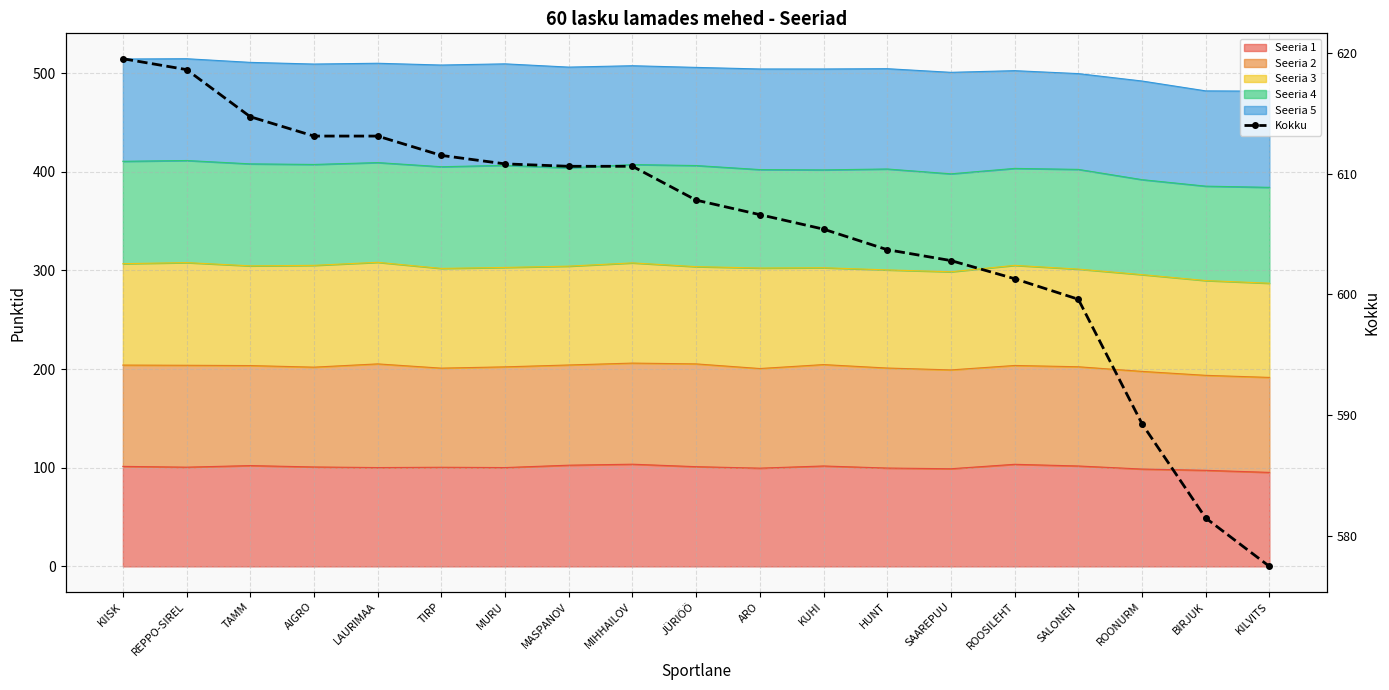

What position from the right is AIGRO?

16